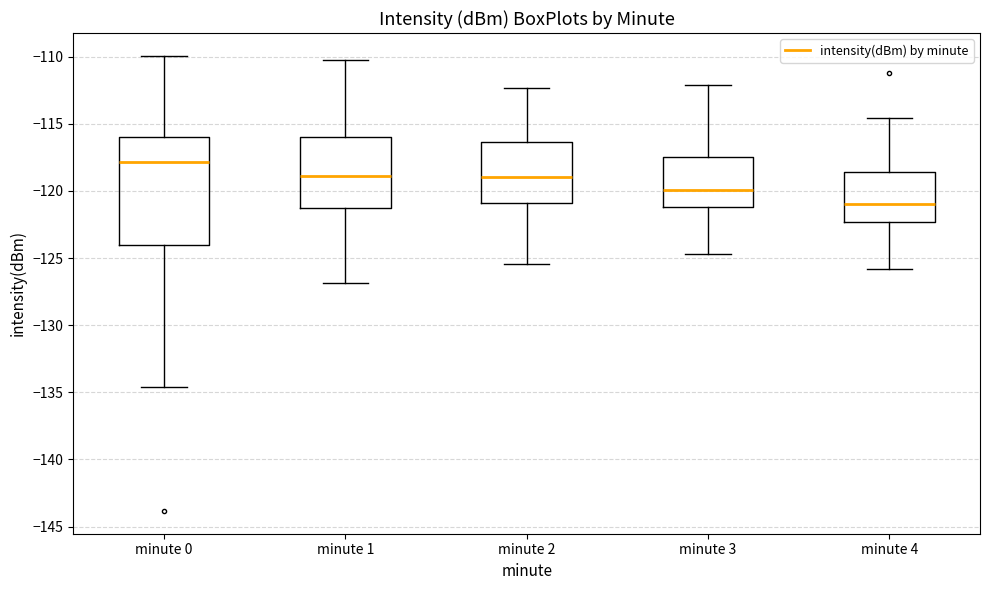

Which box is the tallest, from its lower edge to its upper edge?

minute 0